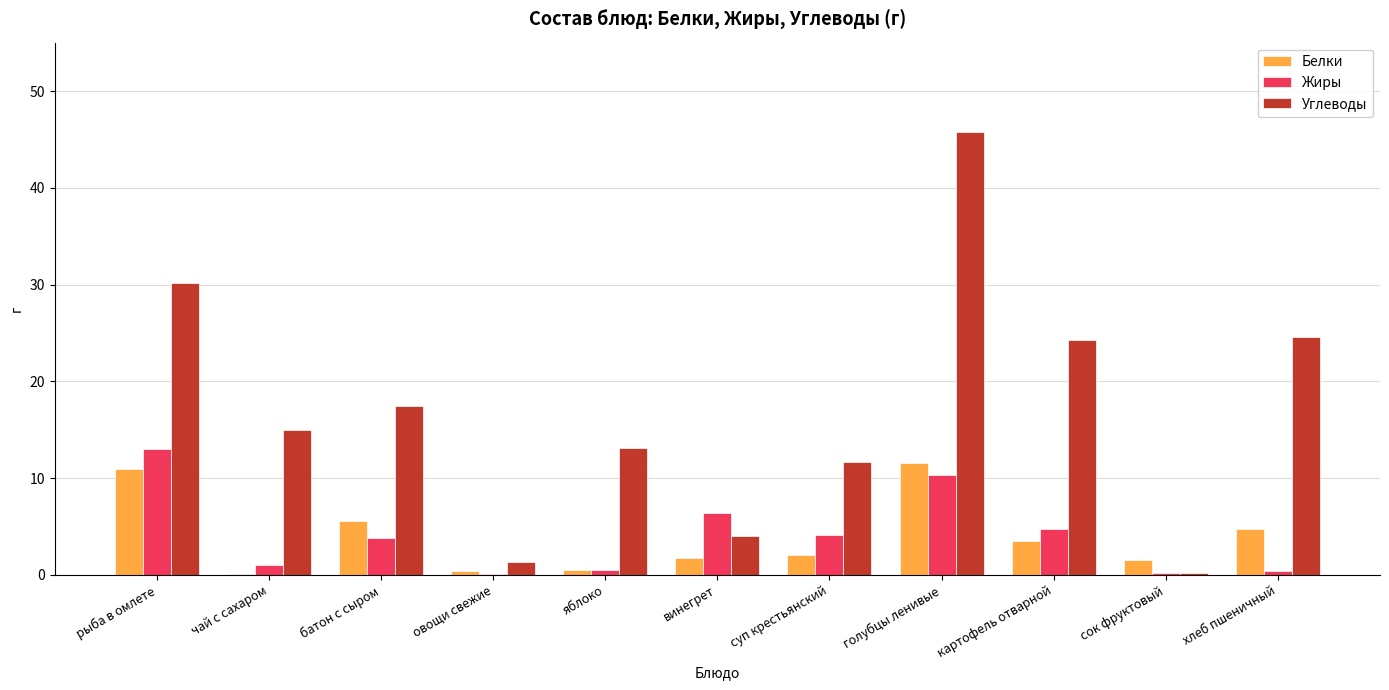

Is it true that Жиры equals 7.6 at картофель отварной?

False